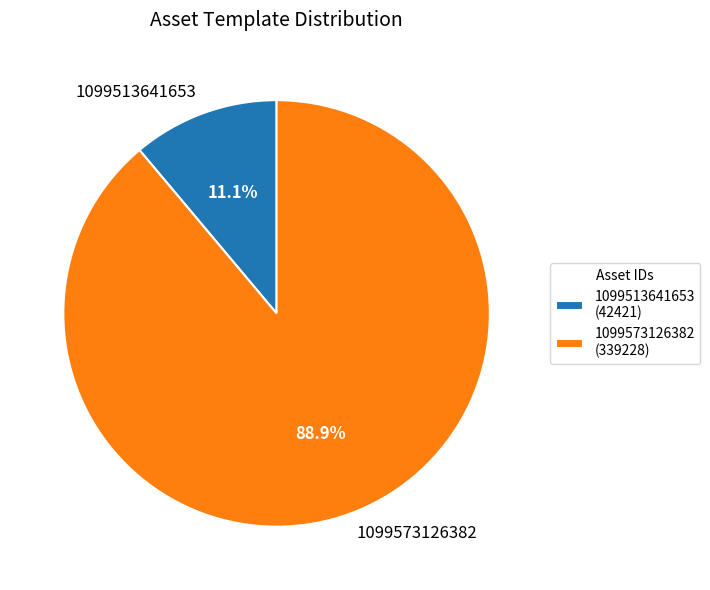

Is it true that 1099573126382 is 89% of the pie?

True